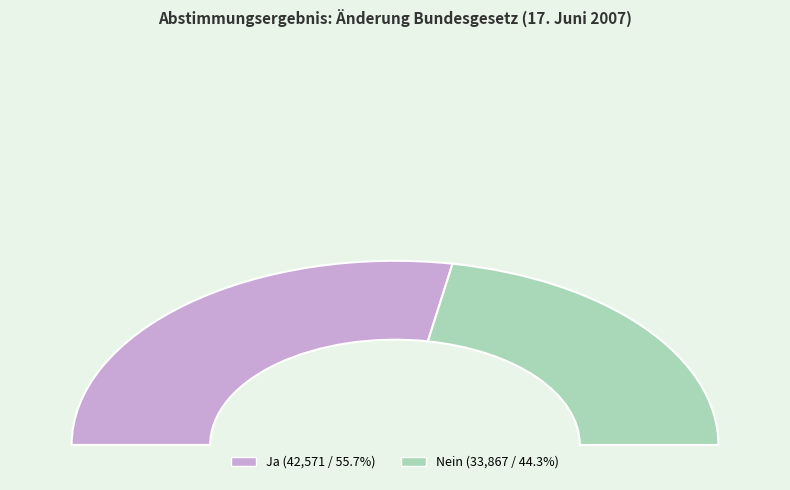

To the nearest percent, what is the difference between the largest and smallest slice percentages?

11%